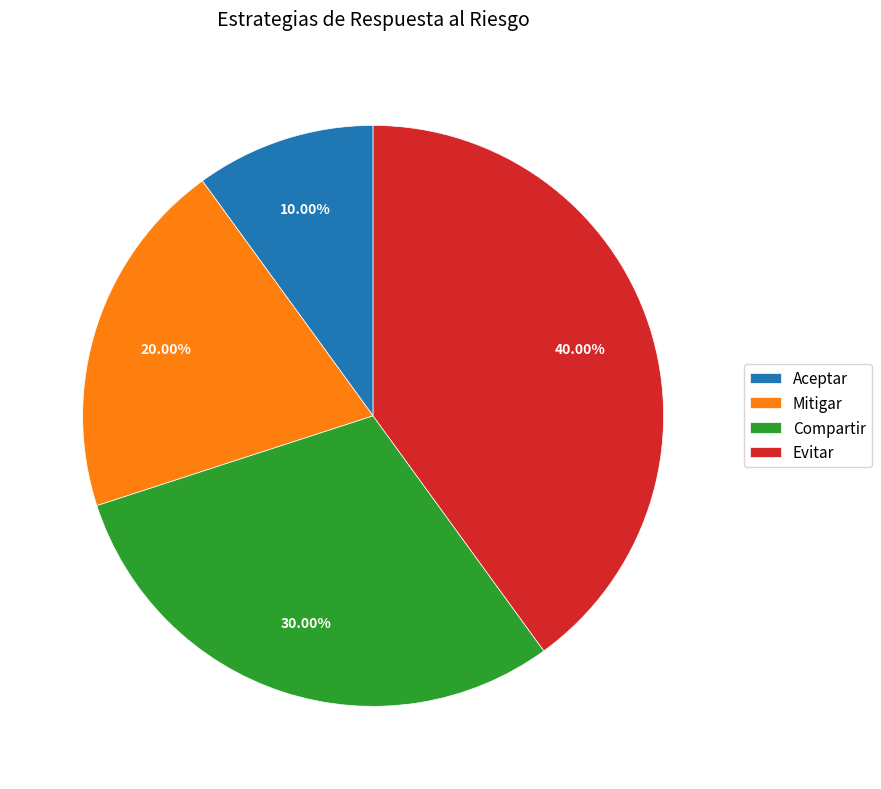

To the nearest percent, what is the average slice percentage?

25%